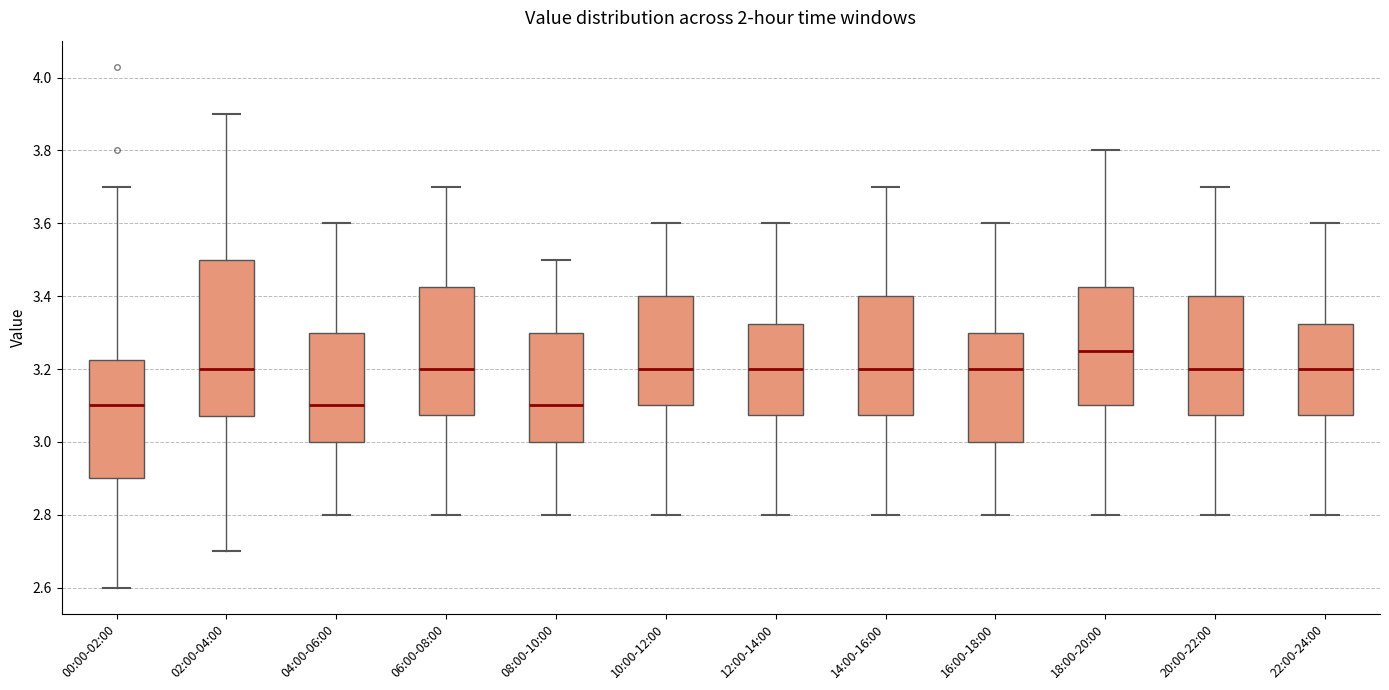

Where is the upper edge of the box for 18:00-20:00 on the y-axis? The values are not printed on the chart, so give them approximately, as read against the axis.

3.42